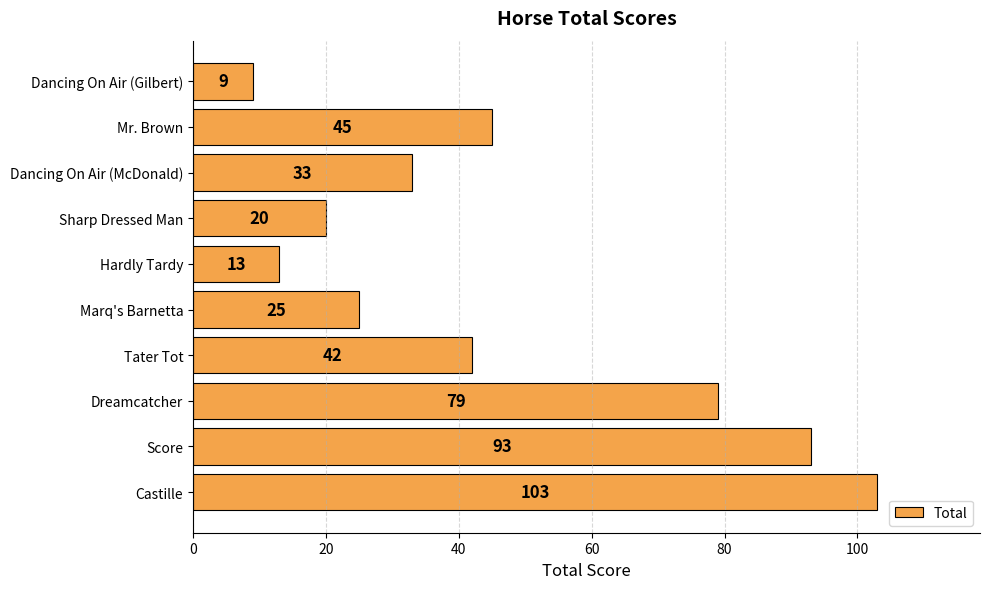

Read the value at Hardly Tardy.

13